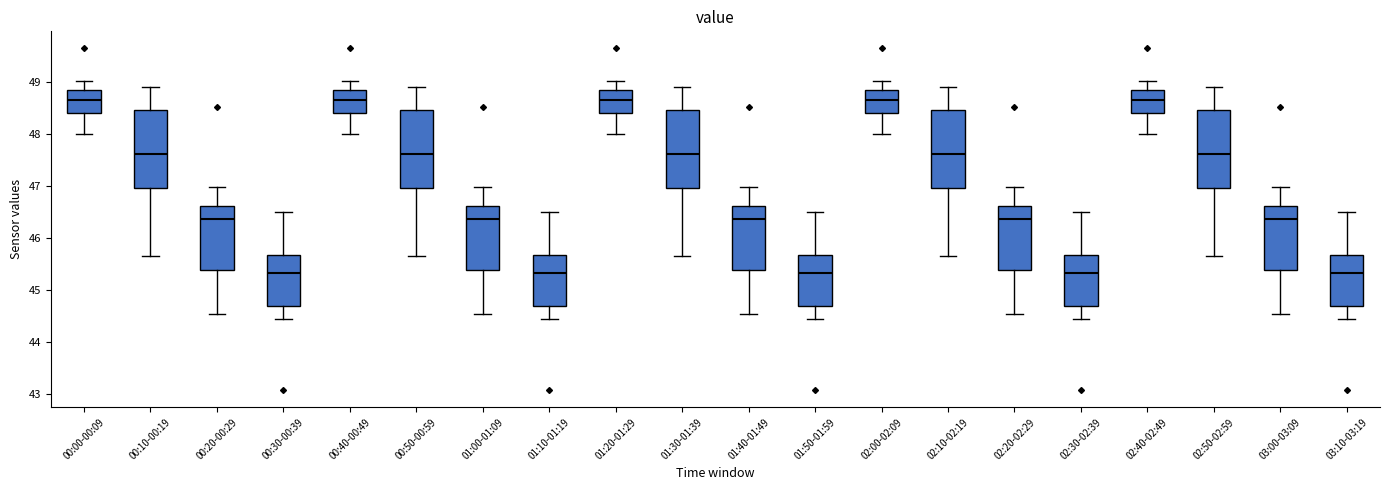

Reading left to right, transcribe this box plot: for each box, give where its median line is, the range the box spans, and where its two whiskers end, as read against the y-axis. The values are not printed on the chart, so give them approximately, as read against the axis.

00:00-00:09: median 48.7, box 48.4 to 48.9, whiskers 48.0 to 49.0
00:10-00:19: median 47.6, box 47.0 to 48.5, whiskers 45.7 to 48.9
00:20-00:29: median 46.4, box 45.4 to 46.6, whiskers 44.6 to 47.0
00:30-00:39: median 45.3, box 44.7 to 45.7, whiskers 44.5 to 46.5
00:40-00:49: median 48.7, box 48.4 to 48.9, whiskers 48.0 to 49.0
00:50-00:59: median 47.6, box 47.0 to 48.5, whiskers 45.7 to 48.9
01:00-01:09: median 46.4, box 45.4 to 46.6, whiskers 44.6 to 47.0
01:10-01:19: median 45.3, box 44.7 to 45.7, whiskers 44.5 to 46.5
01:20-01:29: median 48.7, box 48.4 to 48.9, whiskers 48.0 to 49.0
01:30-01:39: median 47.6, box 47.0 to 48.5, whiskers 45.7 to 48.9
01:40-01:49: median 46.4, box 45.4 to 46.6, whiskers 44.6 to 47.0
01:50-01:59: median 45.3, box 44.7 to 45.7, whiskers 44.5 to 46.5
02:00-02:09: median 48.7, box 48.4 to 48.9, whiskers 48.0 to 49.0
02:10-02:19: median 47.6, box 47.0 to 48.5, whiskers 45.7 to 48.9
02:20-02:29: median 46.4, box 45.4 to 46.6, whiskers 44.6 to 47.0
02:30-02:39: median 45.3, box 44.7 to 45.7, whiskers 44.5 to 46.5
02:40-02:49: median 48.7, box 48.4 to 48.9, whiskers 48.0 to 49.0
02:50-02:59: median 47.6, box 47.0 to 48.5, whiskers 45.7 to 48.9
03:00-03:09: median 46.4, box 45.4 to 46.6, whiskers 44.6 to 47.0
03:10-03:19: median 45.3, box 44.7 to 45.7, whiskers 44.5 to 46.5